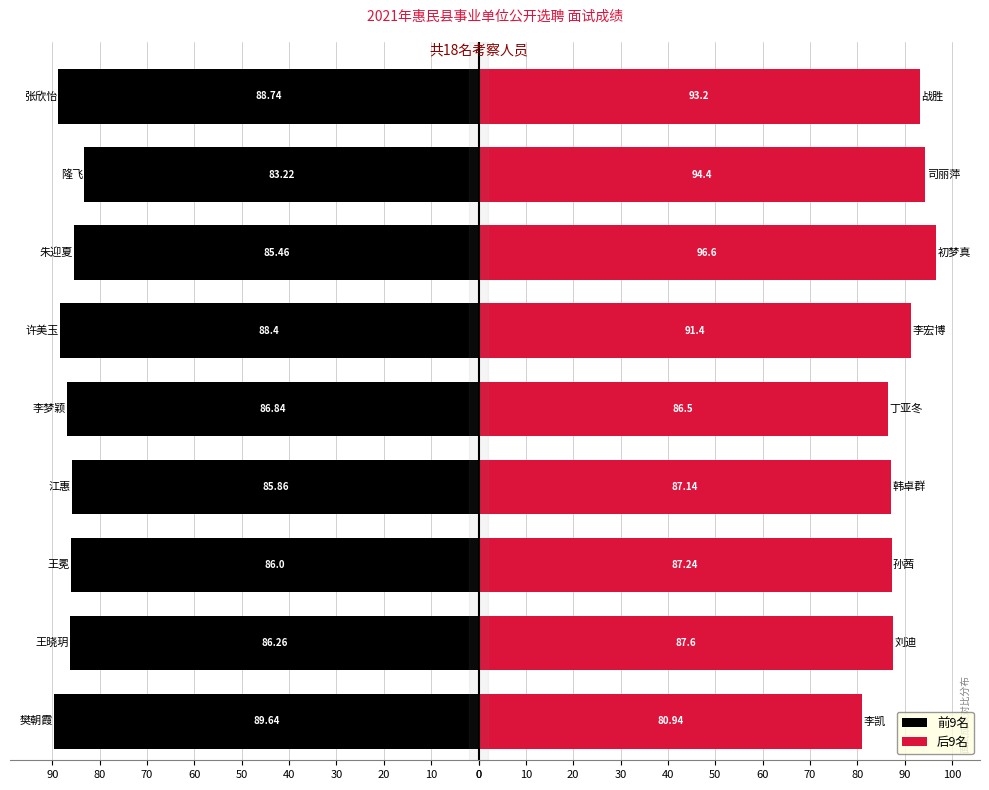

What is the greatest value displayed?

96.6